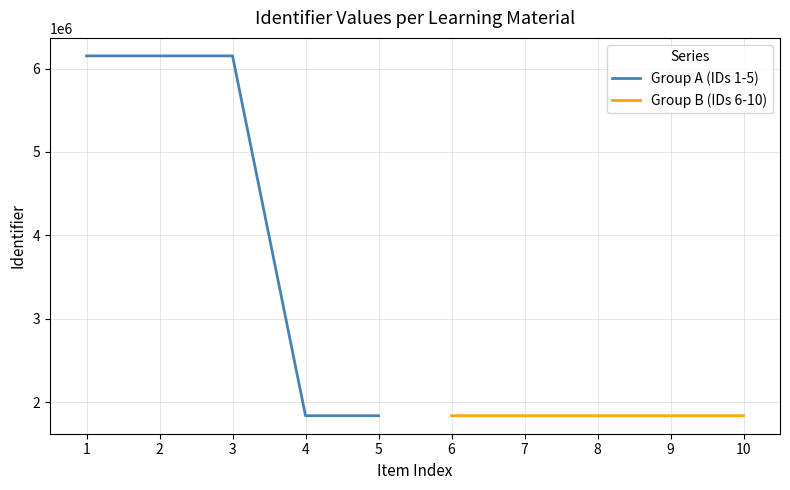

Is it true that Group B (IDs 6-10) equals 1837229 at 10?

True